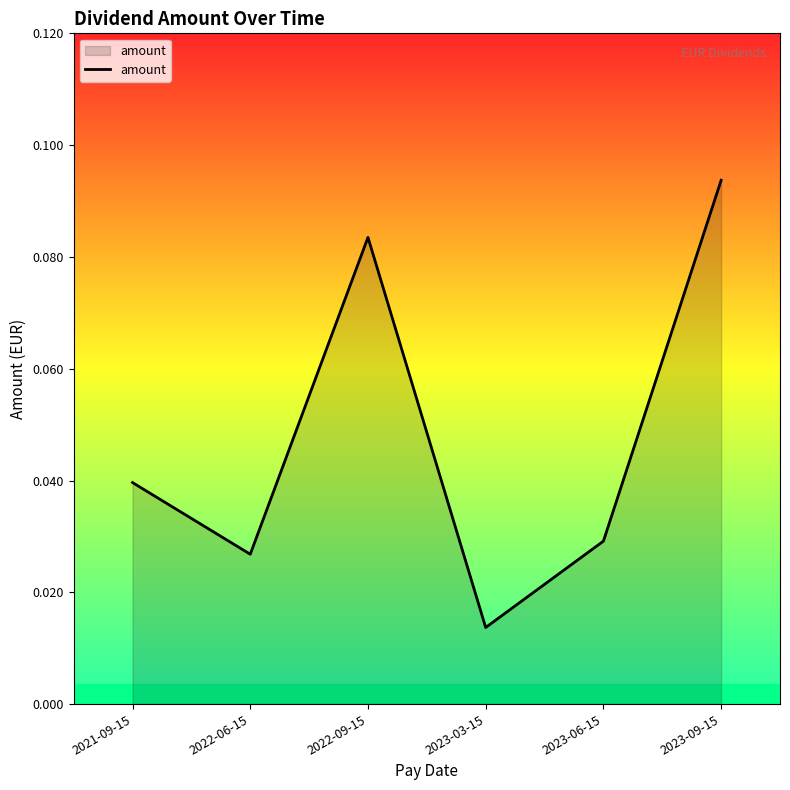

Where is the data nearest to the value 0?

2023-03-15